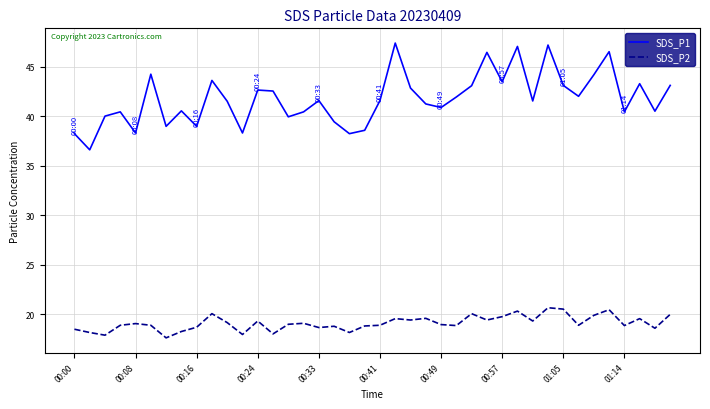

How many interior local valleys does the SDS_P1 series have?

13